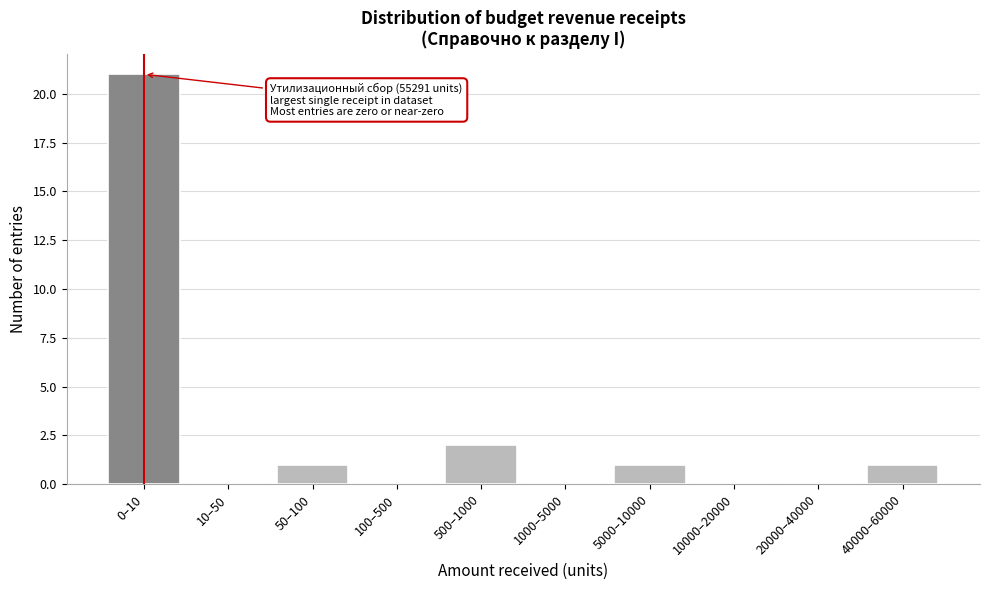

Reading left to right, what are all the values shown in this chart?

0–10=21	10–50=0	50–100=1	100–500=0	500–1000=2	1000–5000=0	5000–10000=1	10000–20000=0	20000–40000=0	40000–60000=1